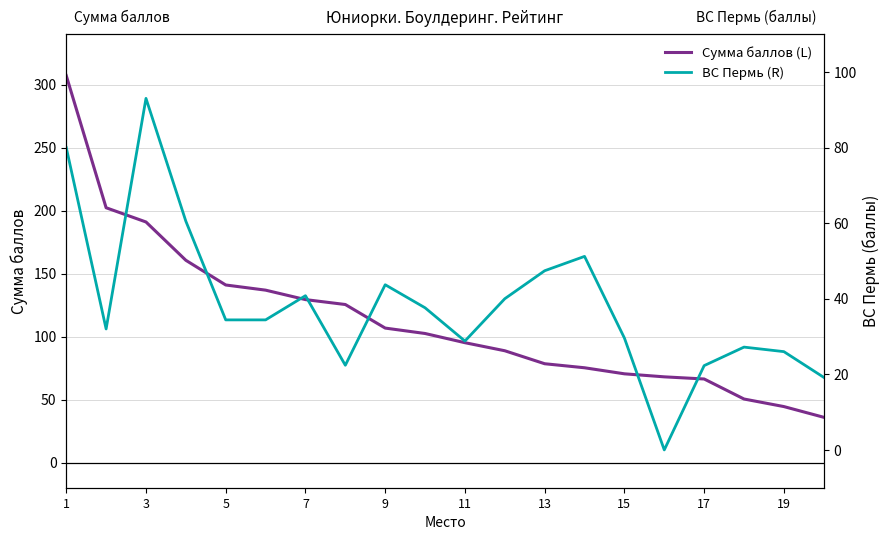

Is it true that Сумма баллов (L) equals 64.3 at 9?

False